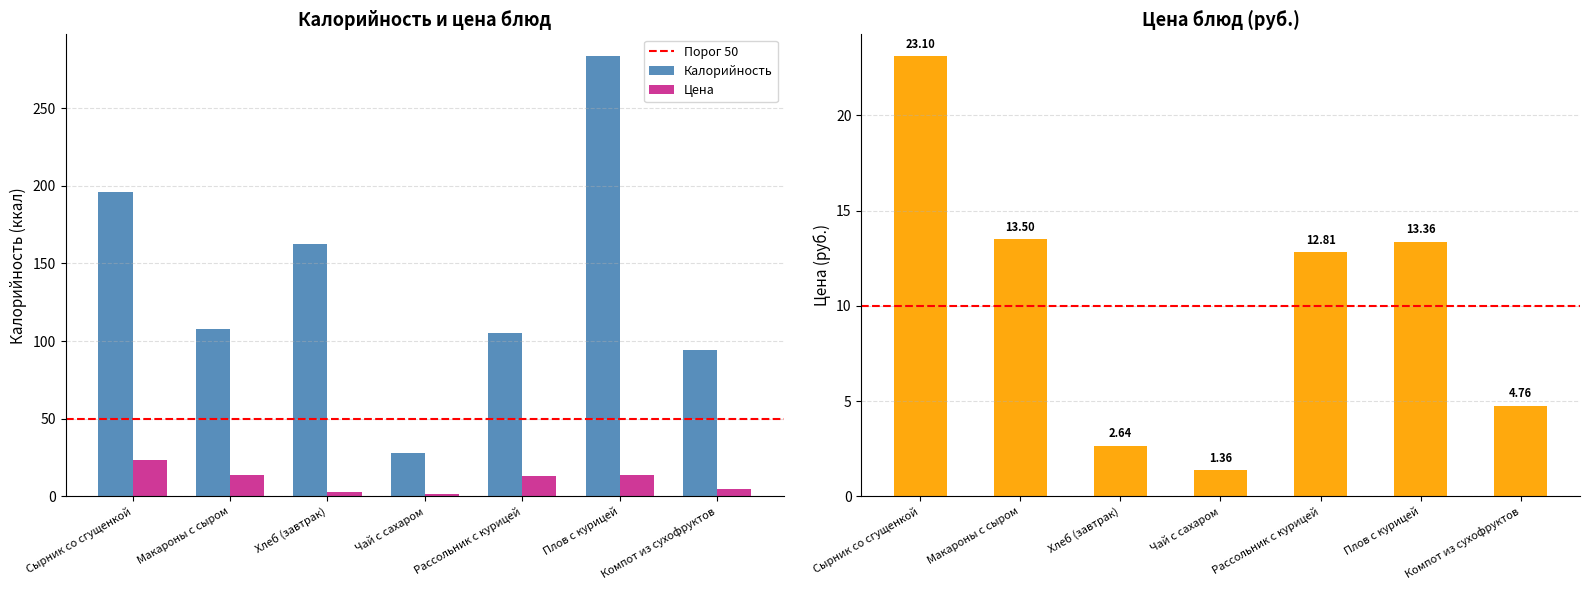

True or false: Цена has a value of 13.4 at Плов с курицей.

True